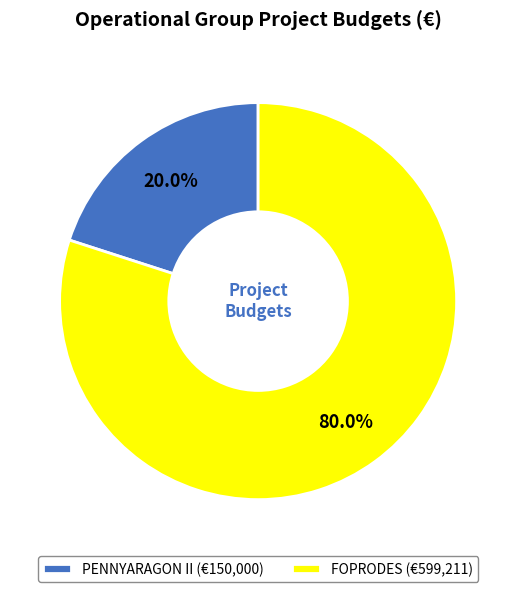

To the nearest percent, what is the difference between the FOPRODES and PENNYARAGON II slice percentages?

60%